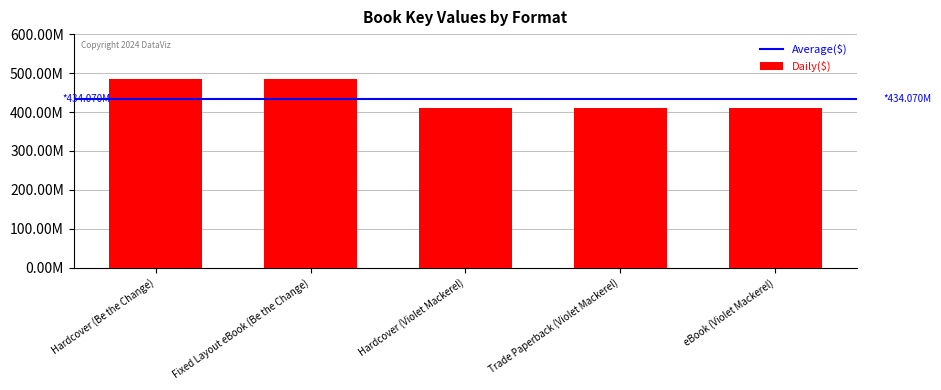

Rank the categories by value from highest to lowest.

Hardcover (Be the Change), Fixed Layout eBook (Be the Change), Hardcover (Violet Mackerel), Trade Paperback (Violet Mackerel), eBook (Violet Mackerel)